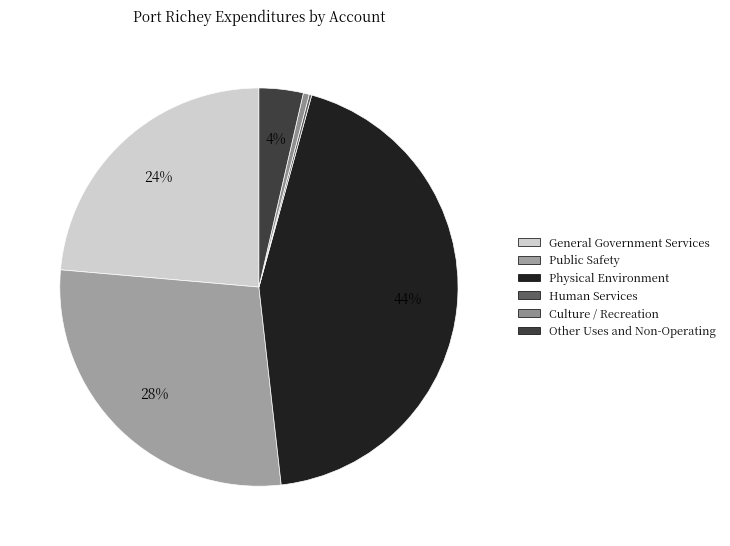

How many segments does this pie chart have?

6